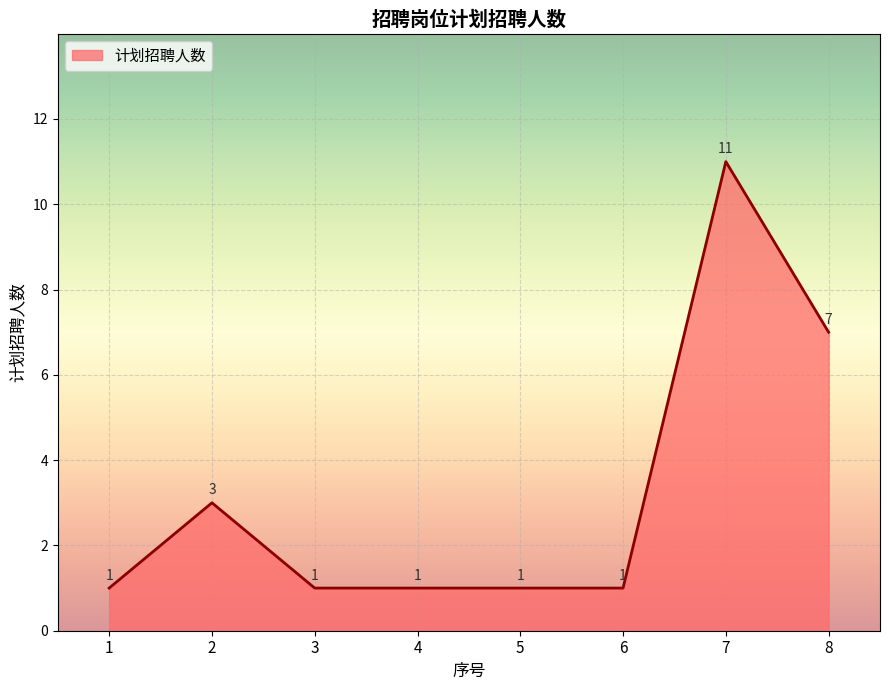

The value at 8 is 5. True or false?

False